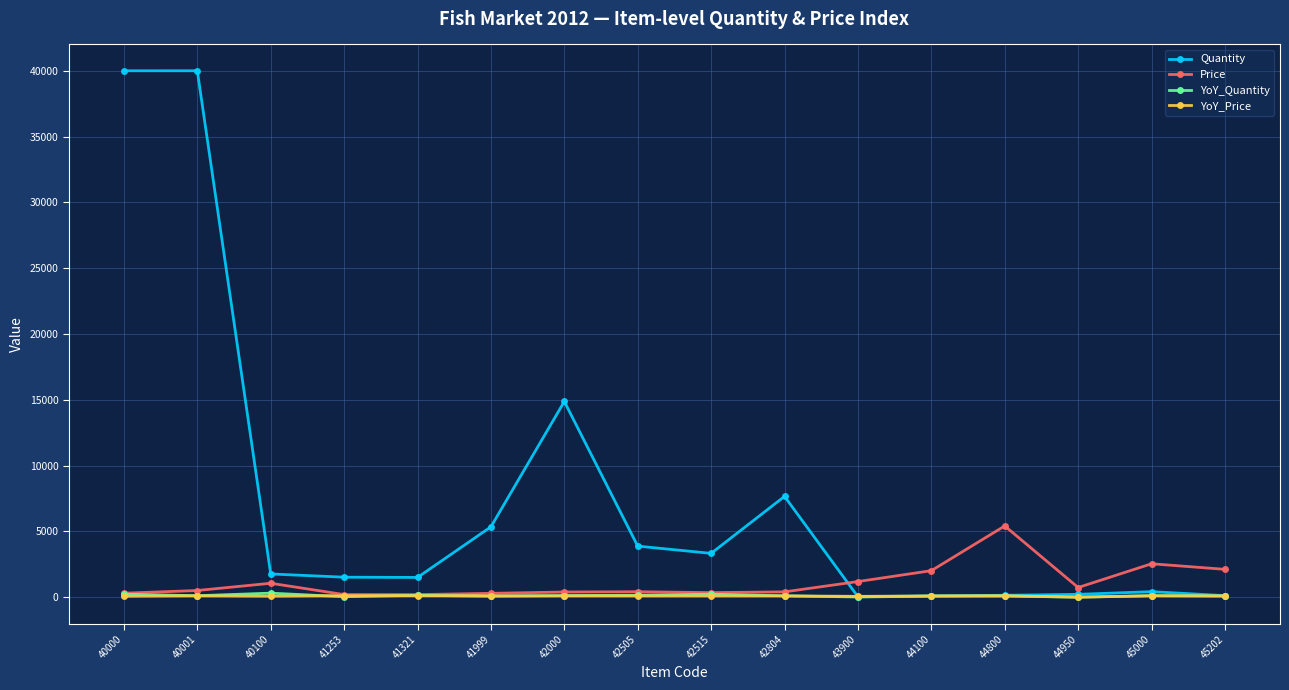

Read the Quantity value at 45202.

118.0